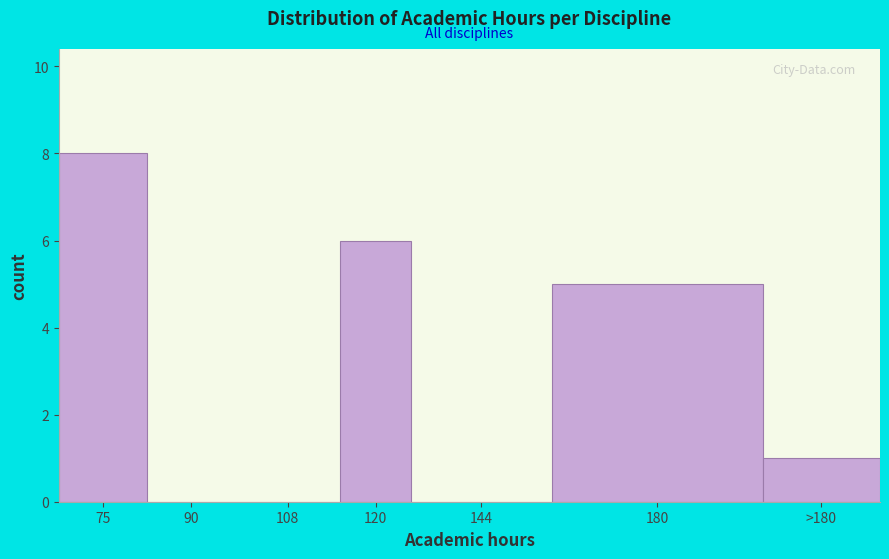

Reading right to left, transcribe all the data shown in this chart.

>180=1	180=5	144=0	120=6	108=0	90=0	75=8